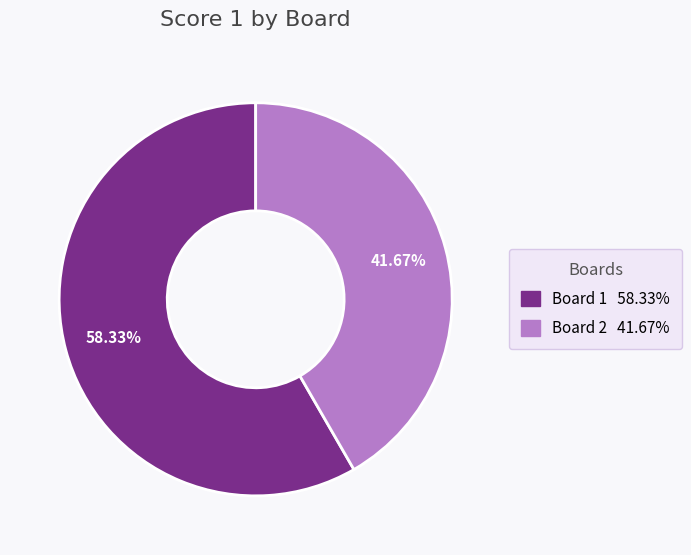

Does any single category account for the majority?

Yes